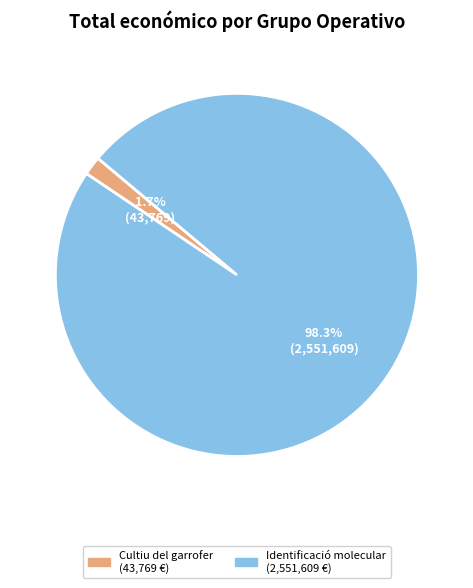

Is there any slice that represents more than half of the pie?

Yes